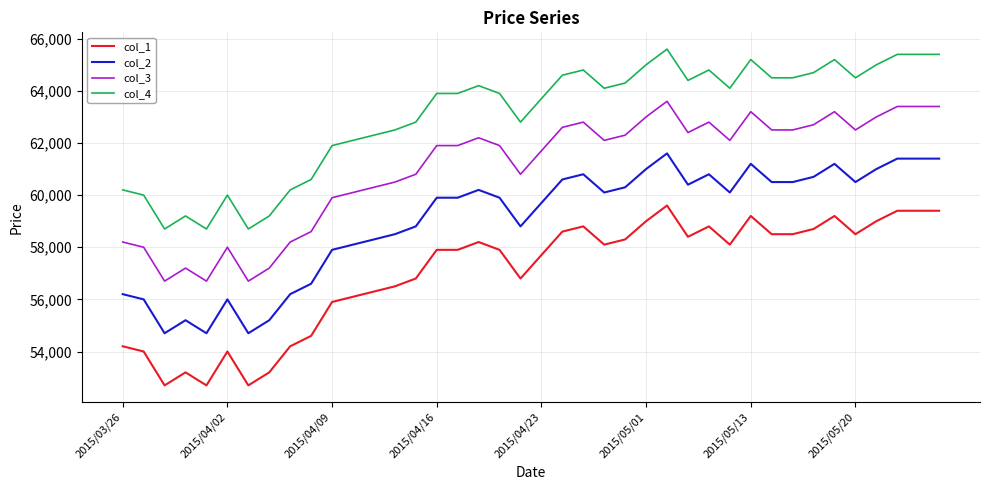

Reading left to right, what are all the values shown in this chart?

col_1: 54200	54000	52700	53200	52700	54000	52700	53200	54200	54600	55900	56100	56300	56500	56800	57900	57900	58200	57900	56800	57700	58600	58800	58100	58300	59000	59600	58400	58800	58100	59200	58500	58500	58700	59200	58500	59000	59400	59400	59400
col_2: 56200	56000	54700	55200	54700	56000	54700	55200	56200	56600	57900	58100	58300	58500	58800	59900	59900	60200	59900	58800	59700	60600	60800	60100	60300	61000	61600	60400	60800	60100	61200	60500	60500	60700	61200	60500	61000	61400	61400	61400
col_3: 58200	58000	56700	57200	56700	58000	56700	57200	58200	58600	59900	60100	60300	60500	60800	61900	61900	62200	61900	60800	61700	62600	62800	62100	62300	63000	63600	62400	62800	62100	63200	62500	62500	62700	63200	62500	63000	63400	63400	63400
col_4: 60200	60000	58700	59200	58700	60000	58700	59200	60200	60600	61900	62100	62300	62500	62800	63900	63900	64200	63900	62800	63700	64600	64800	64100	64300	65000	65600	64400	64800	64100	65200	64500	64500	64700	65200	64500	65000	65400	65400	65400